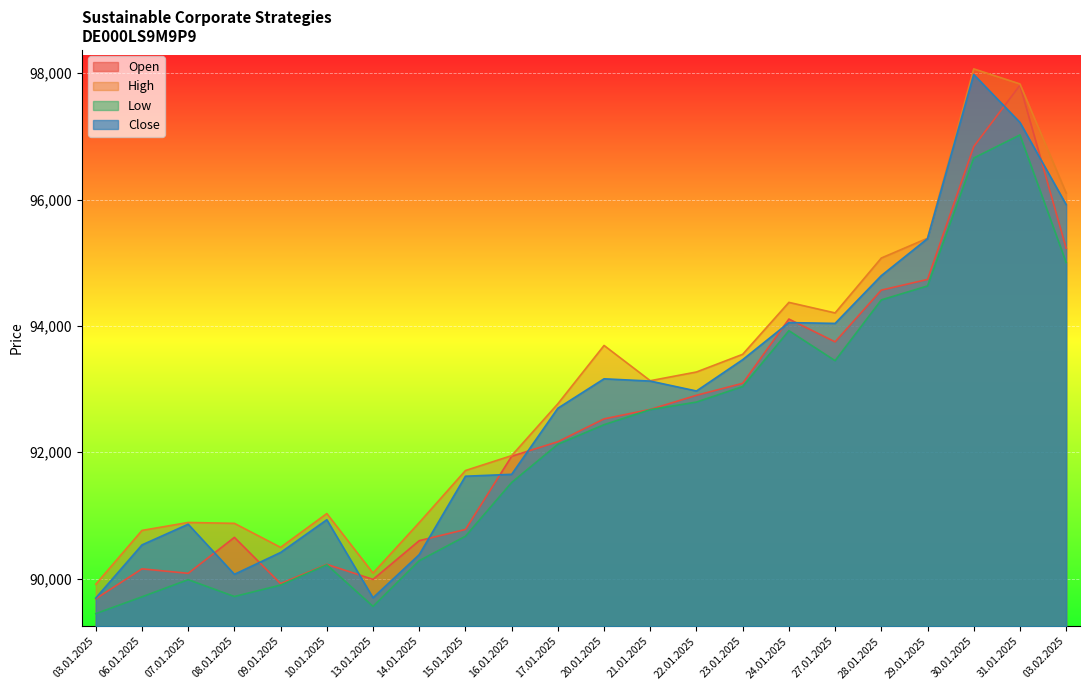

Which has a higher value, 06.01.2025 or 17.01.2025?

17.01.2025